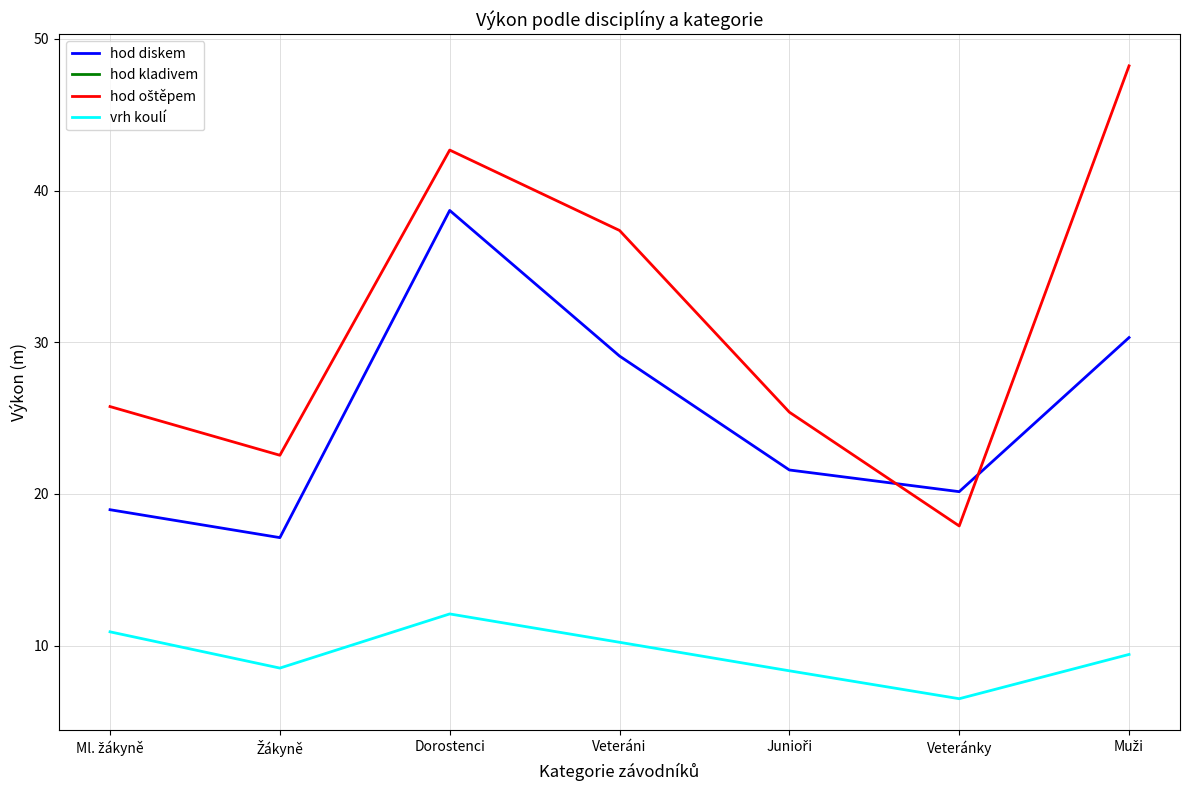

In hod diskem, how many points are higher than both neighbors (excluding endpoints)?

1